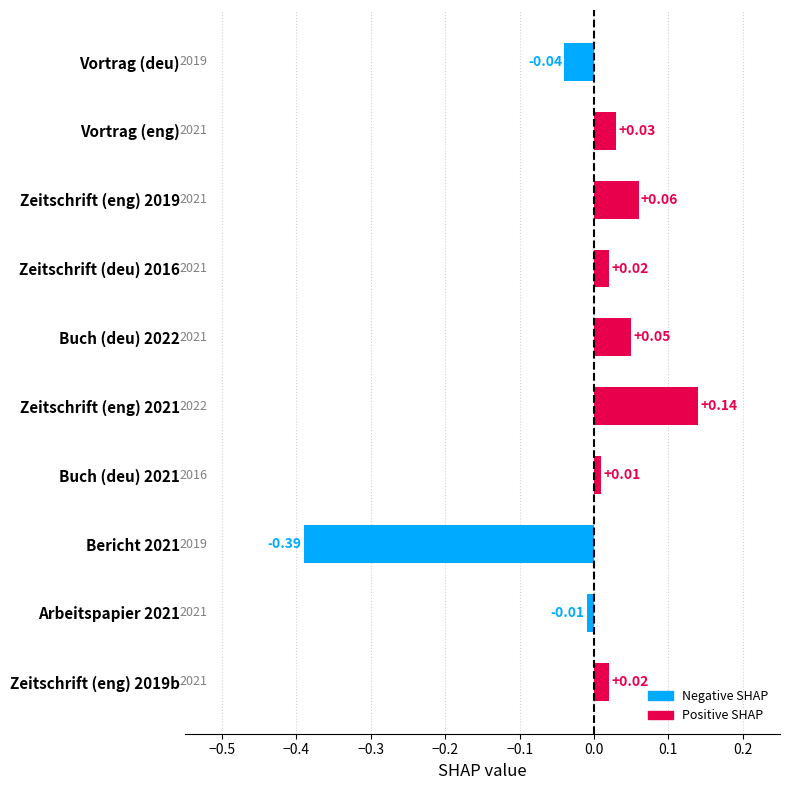

Which has a higher value, Zeitschrift (eng) 2021 or Vortrag (deu)?

Zeitschrift (eng) 2021